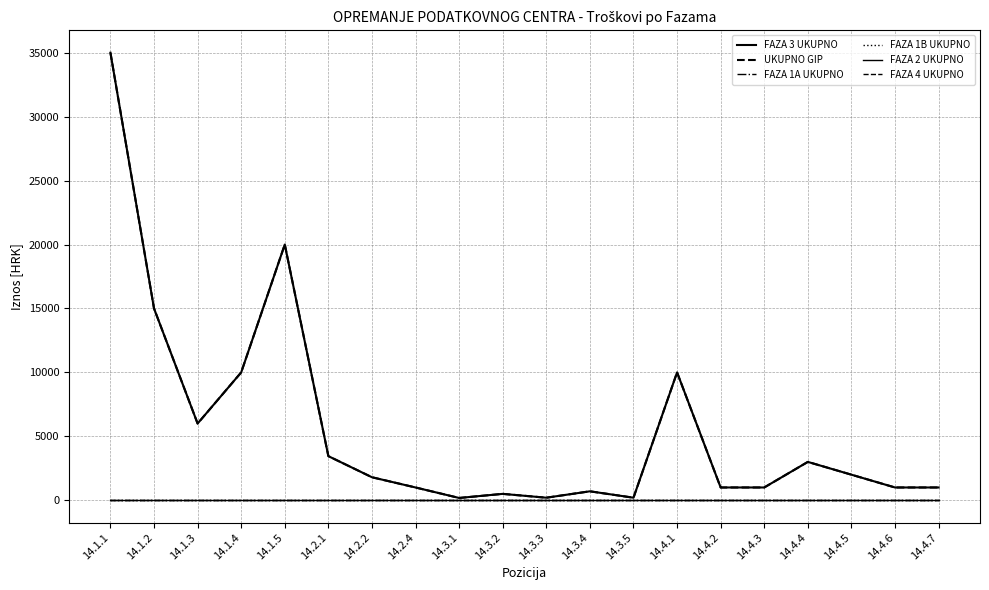

What is the label of the 14th point from the left?

14.4.1